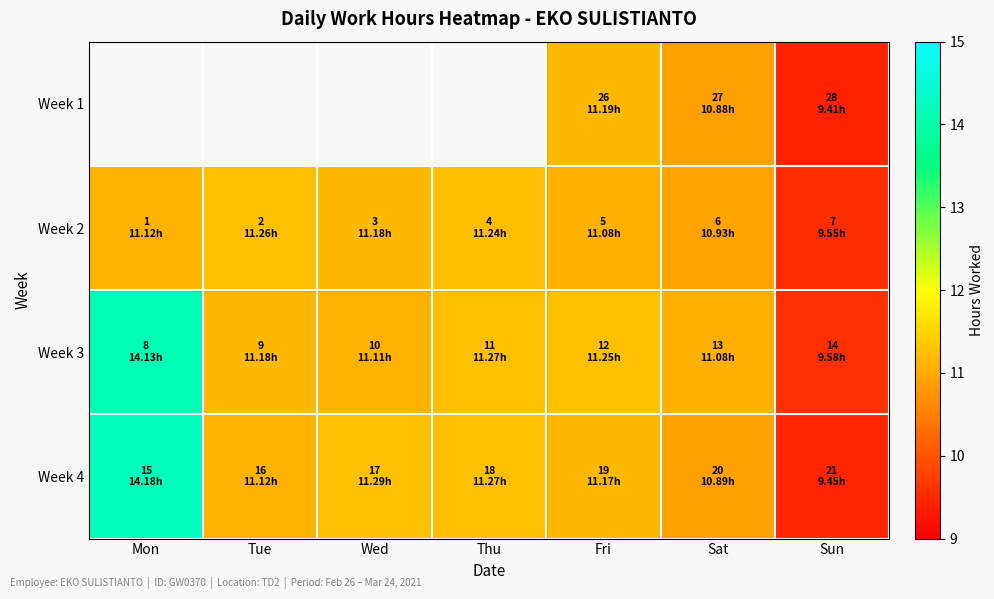

Is it true that Week 4 equals 14.2 at Mon?

True